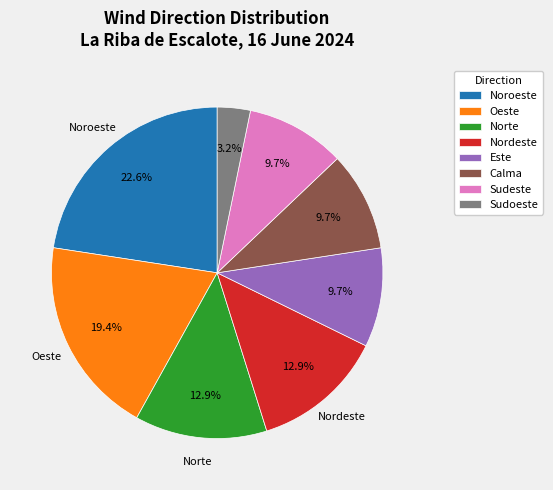

Between Nordeste and Oeste, which is larger?

Oeste